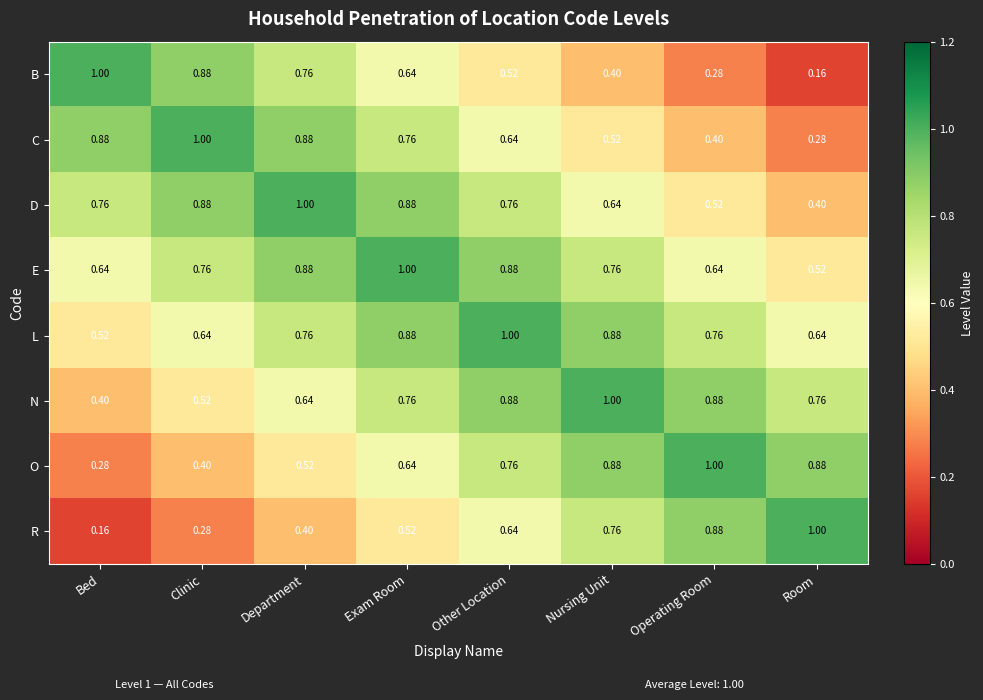

Is the value of C at Clinic greater than the value of B at Department?

Yes